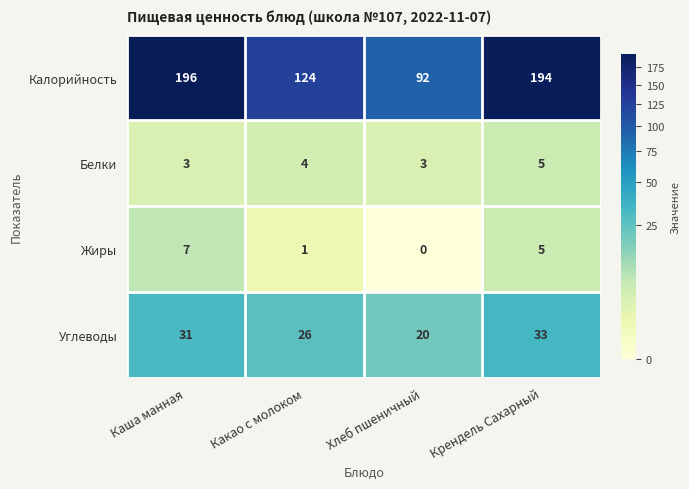

At how many categories does at least one series exceed 22?

4